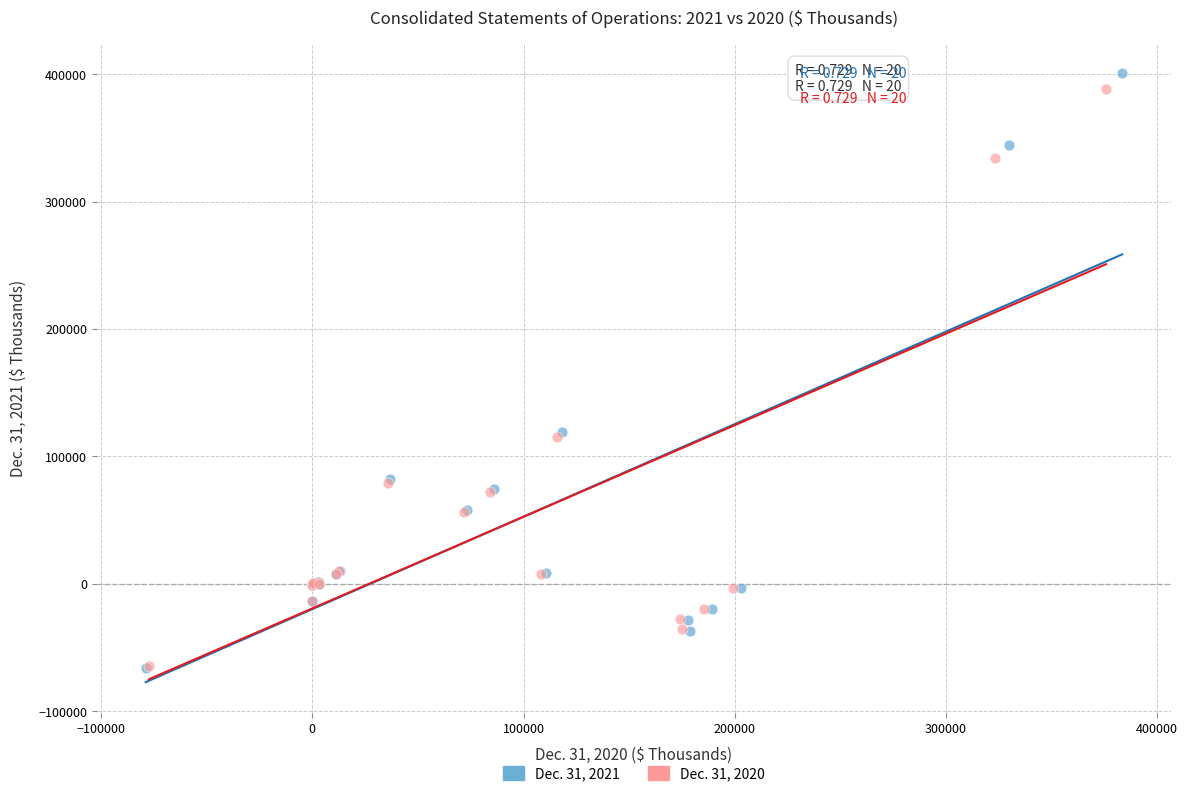

Which series has the largest Y range (max minus min)?

Dec. 31, 2021